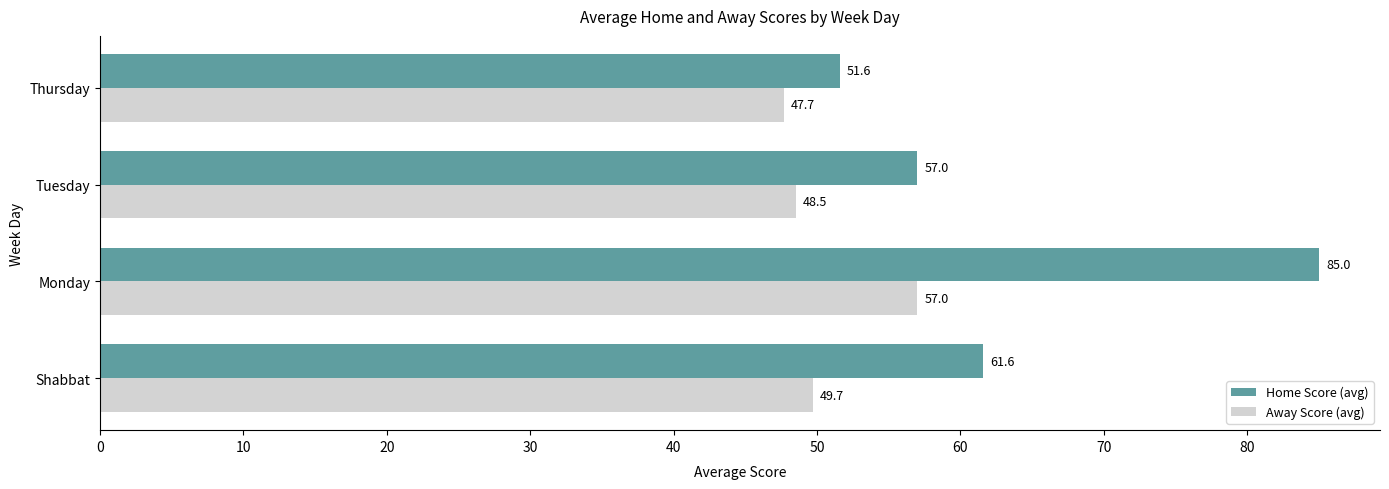

At which category is the sum across all series the highest?

Monday